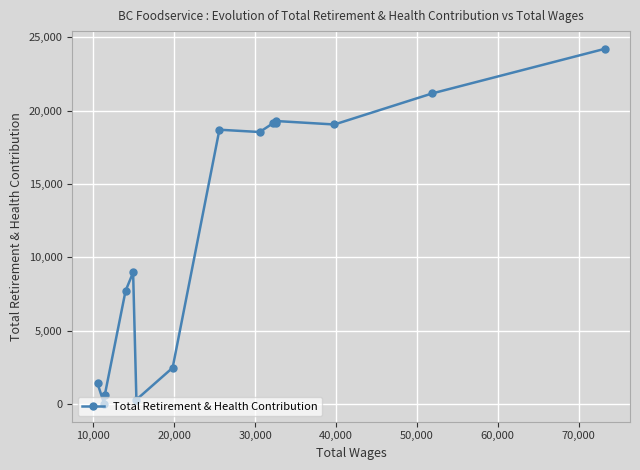

What is the average value?

12045